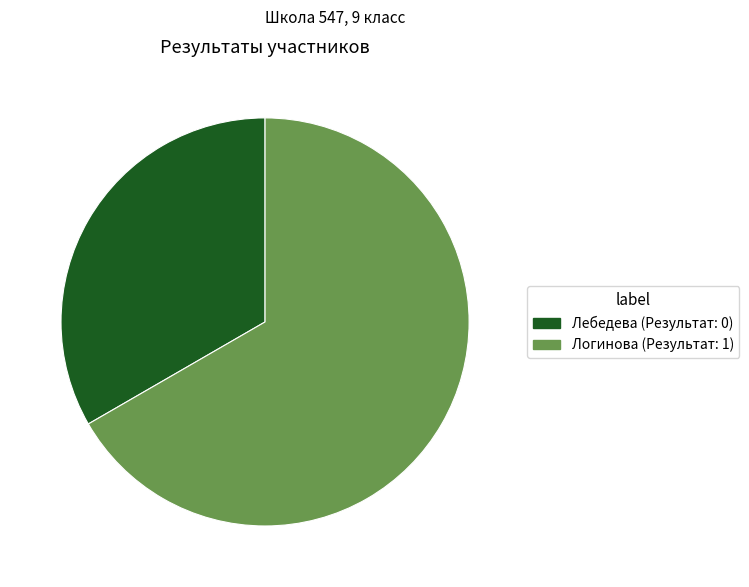

Count the number of slices in the pie.

2